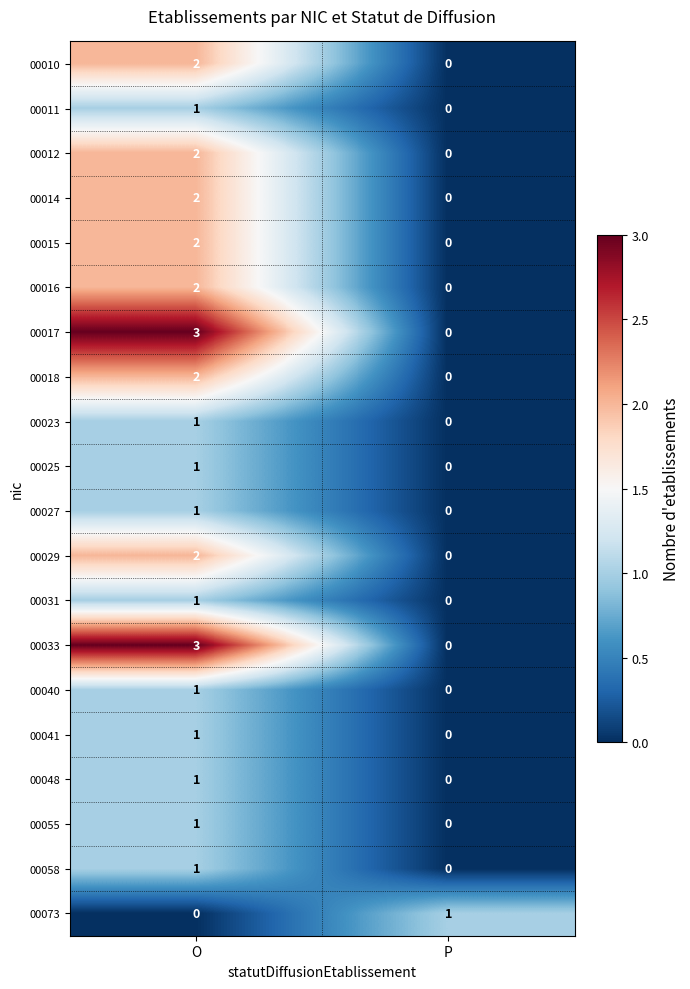

Which category has the highest value across all series?

O